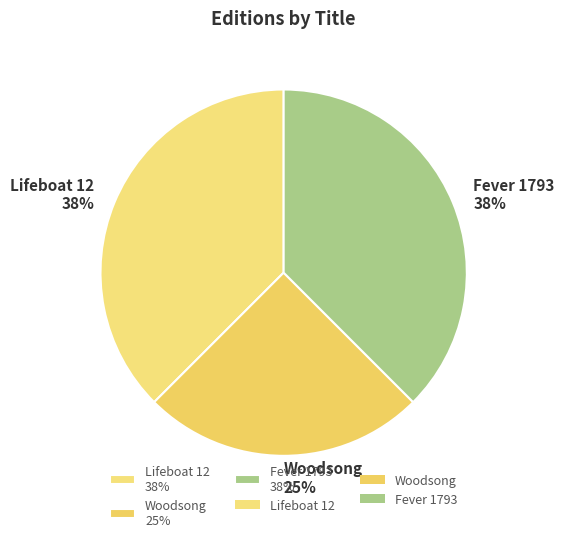

The Fever 1793 38% slice represents 38% of the pie. True or false?

True